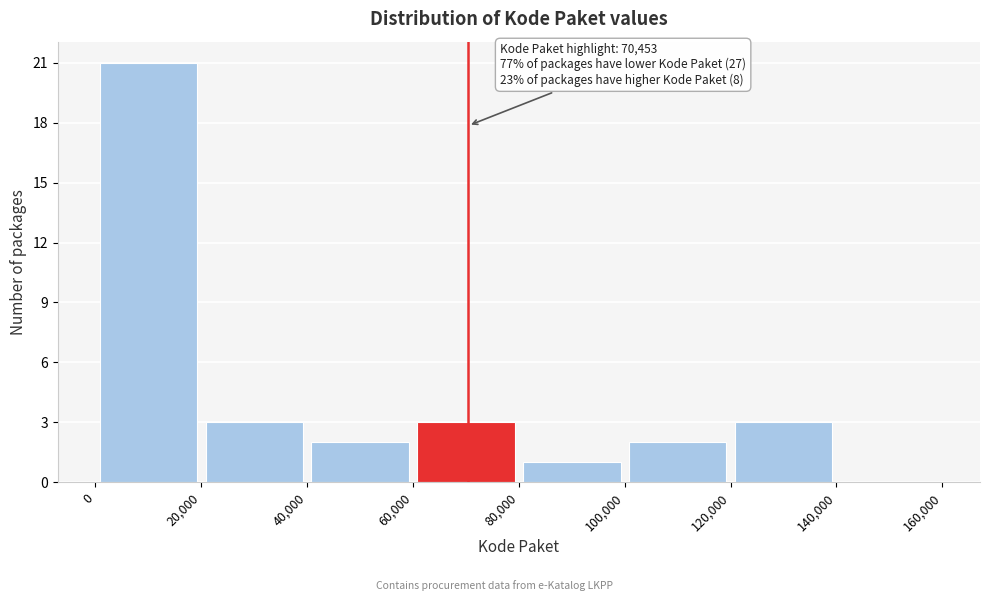

Which range on the x-axis has the tallest bar?

0 to 20,000